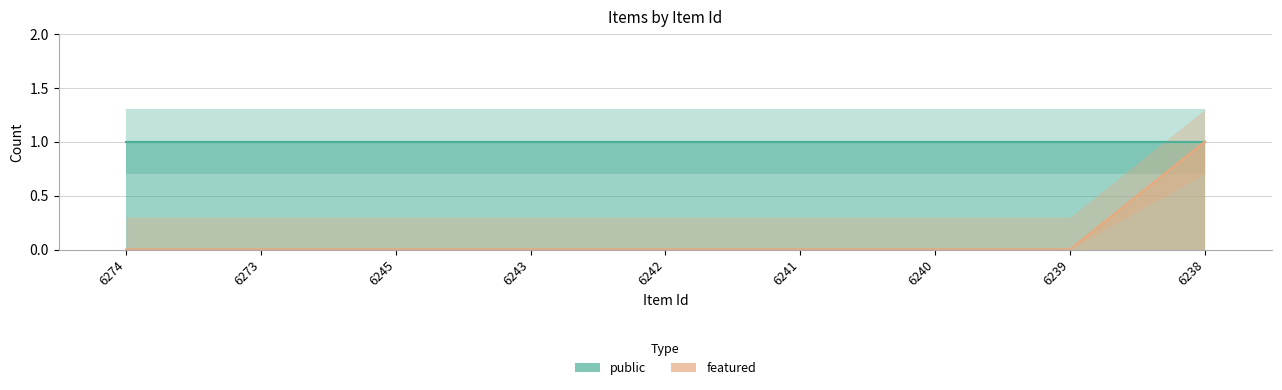

What is the maximum value shown in the chart?

1